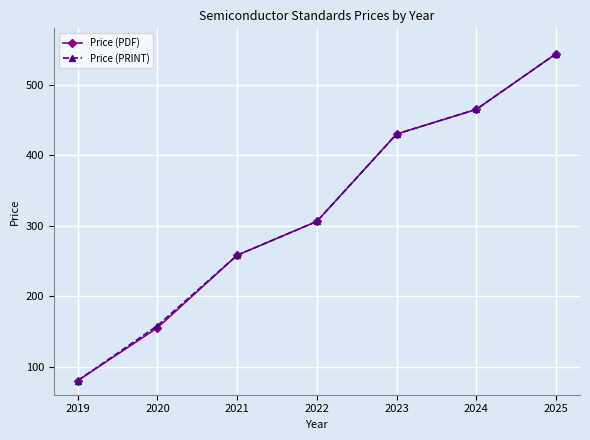

What is the value of the Price (PDF) point at the 6th from the left?

465